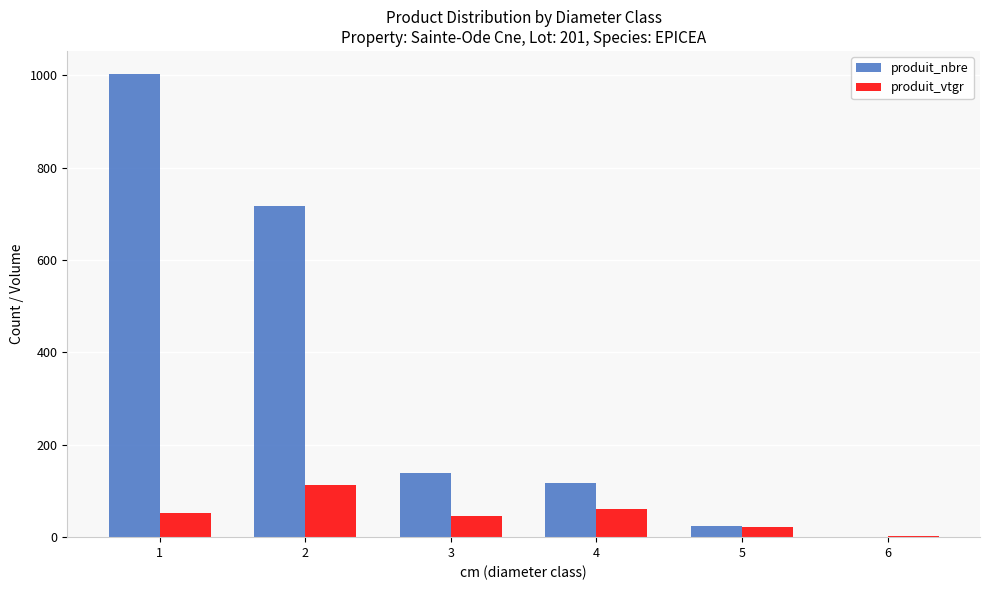

What are all the series names shown in the legend?

produit_nbre, produit_vtgr